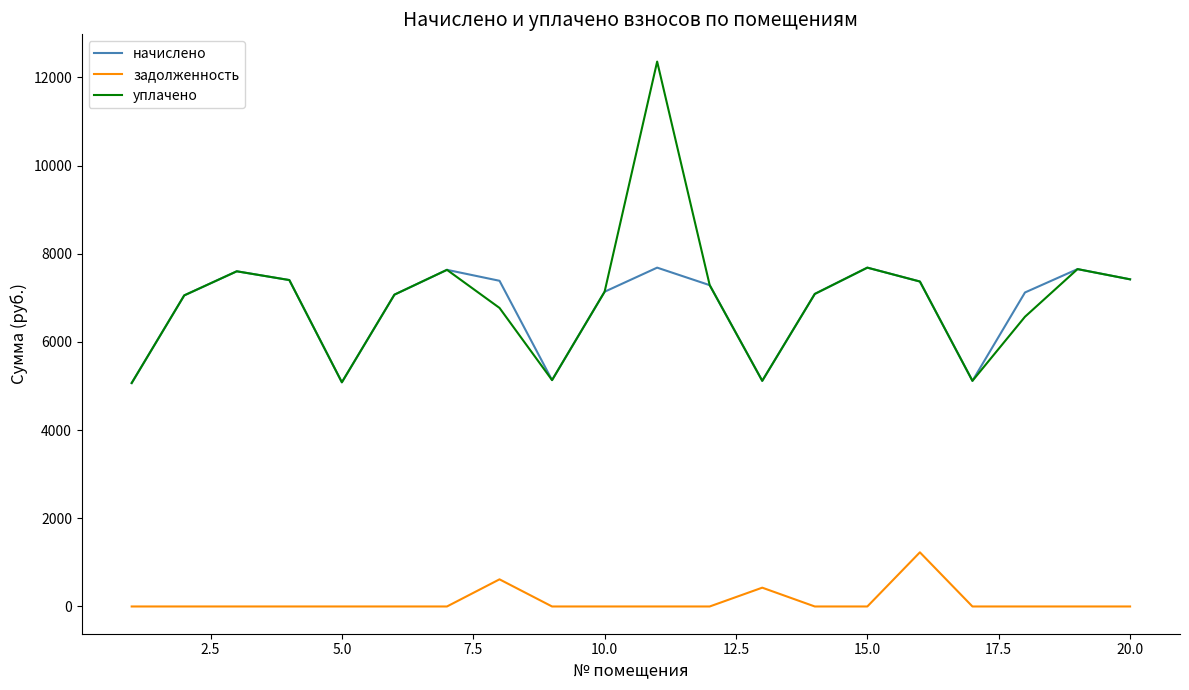

What is the maximum value for уплачено?

12356.9